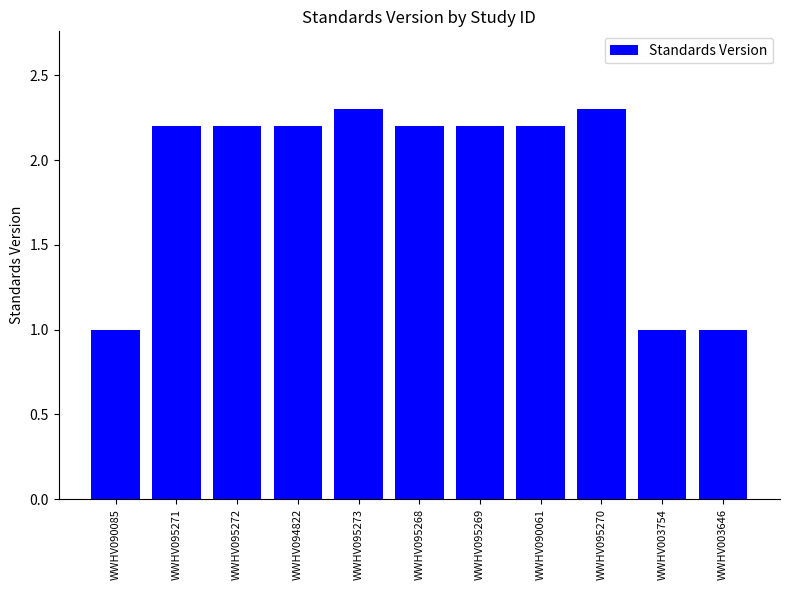

Reading left to right, transcribe all the data shown in this chart.

WWHV090085=1.0	WWHV095271=2.2	WWHV095272=2.2	WWHV094822=2.2	WWHV095273=2.3	WWHV095268=2.2	WWHV095269=2.2	WWHV090061=2.2	WWHV095270=2.3	WWHV003754=1.0	WWHV003646=1.0